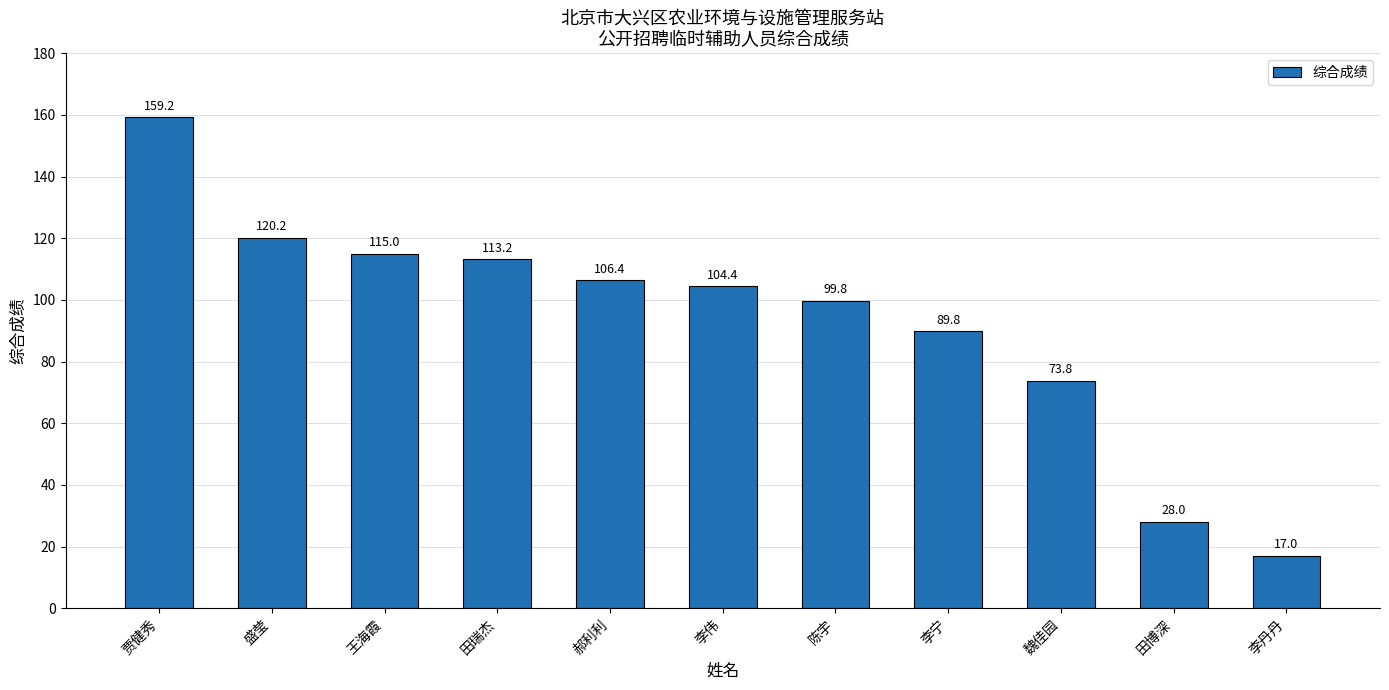

What is the difference between the maximum and second lowest values?

131.2